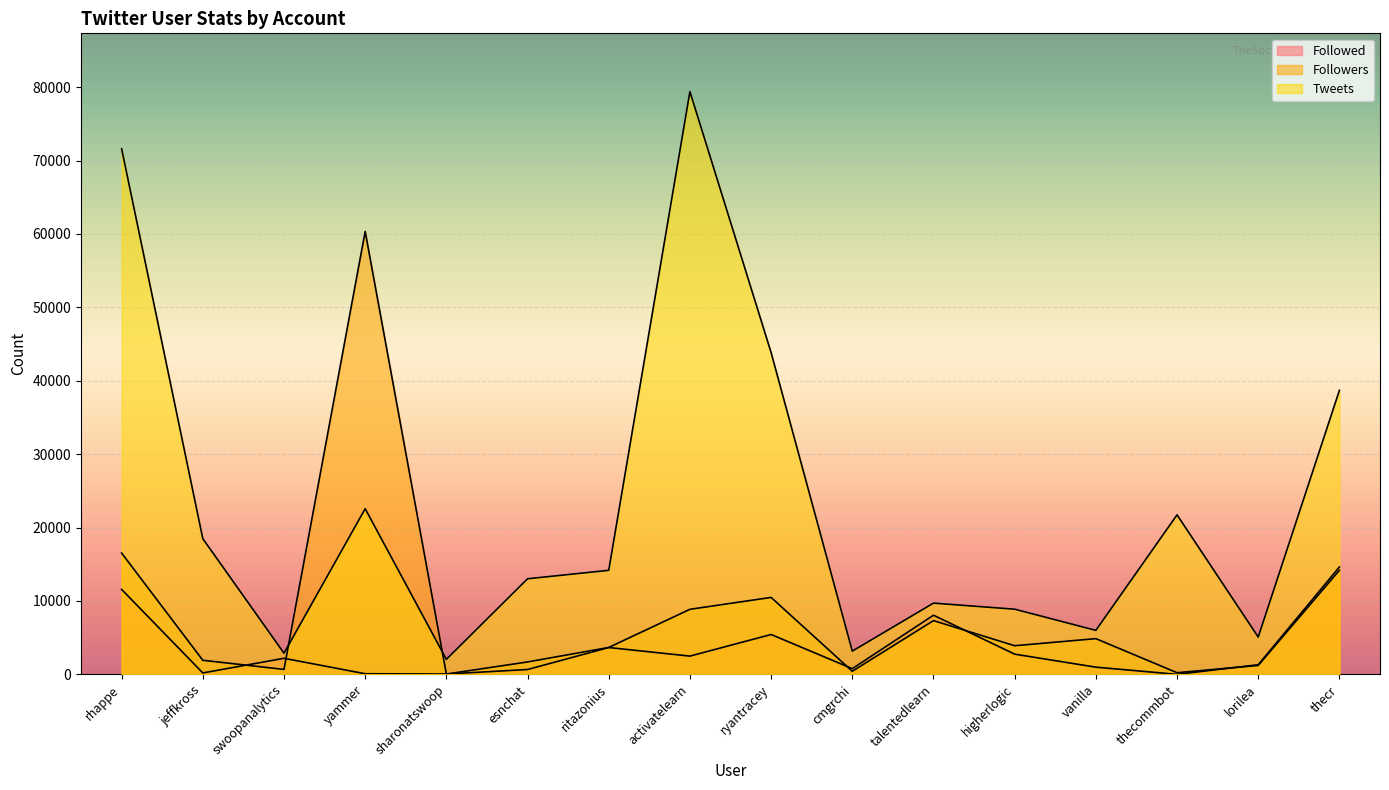

After their last crossing, which series has the higher values: Followers or Tweets?

Tweets